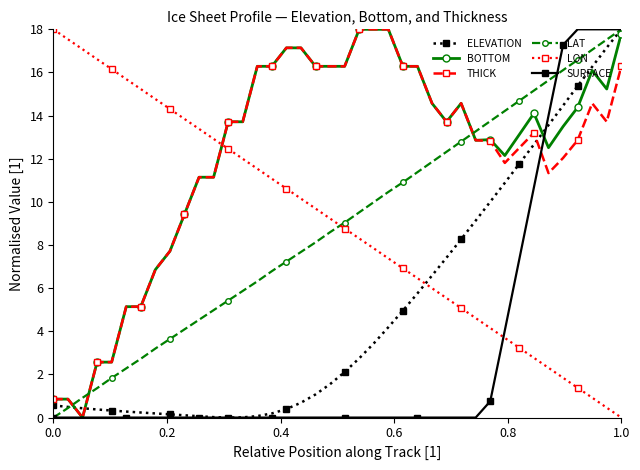

How many intersections are there between LON and ELEVATION?

1